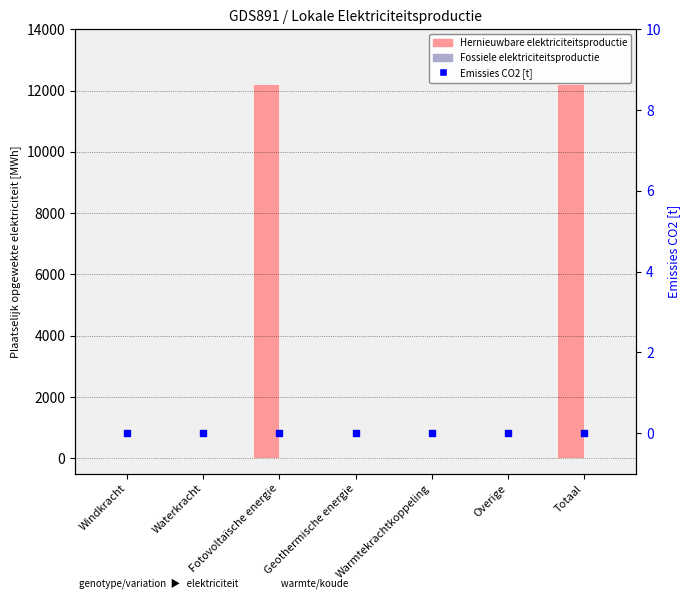

At which category is the sum across all series the highest?

Fotovoltaïsche energie